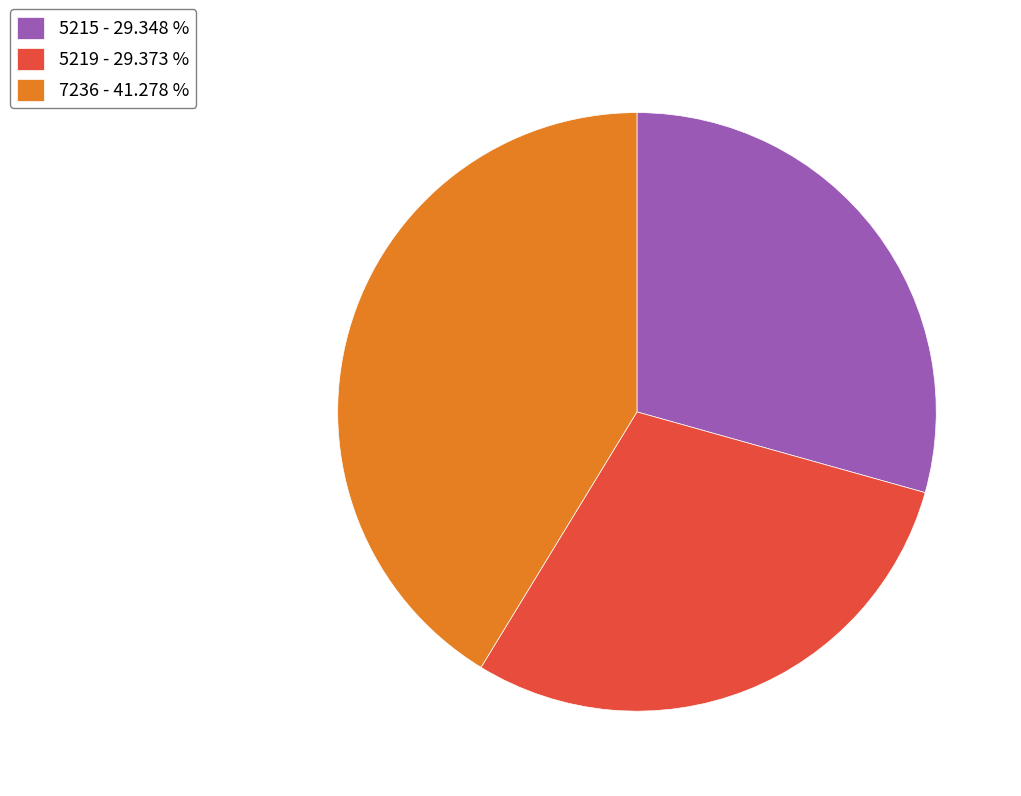

Does any single category account for the majority?

No